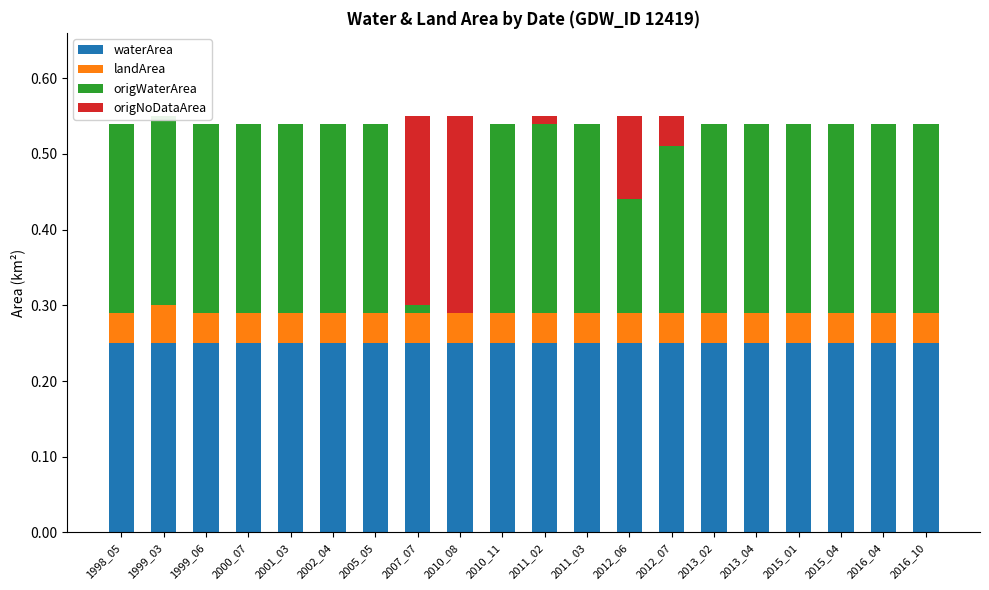

Reading left to right, transcribe all the data shown in this chart.

waterArea: 0.2	0.2	0.2	0.2	0.2	0.2	0.2	0.2	0.2	0.2	0.2	0.2	0.2	0.2	0.2	0.2	0.2	0.2	0.2	0.2
landArea: 0.0	0.0	0.0	0.0	0.0	0.0	0.0	0.0	0.0	0.0	0.0	0.0	0.0	0.0	0.0	0.0	0.0	0.0	0.0	0.0
origWaterArea: 0.3	0.3	0.3	0.3	0.3	0.3	0.3	0.0	0.0	0.3	0.3	0.3	0.1	0.2	0.3	0.3	0.3	0.3	0.3	0.3
origNoDataArea: 0.0	0.0	0.0	0.0	0.0	0.0	0.0	0.2	0.3	0.0	0.0	0.0	0.1	0.0	0.0	0.0	0.0	0.0	0.0	0.0